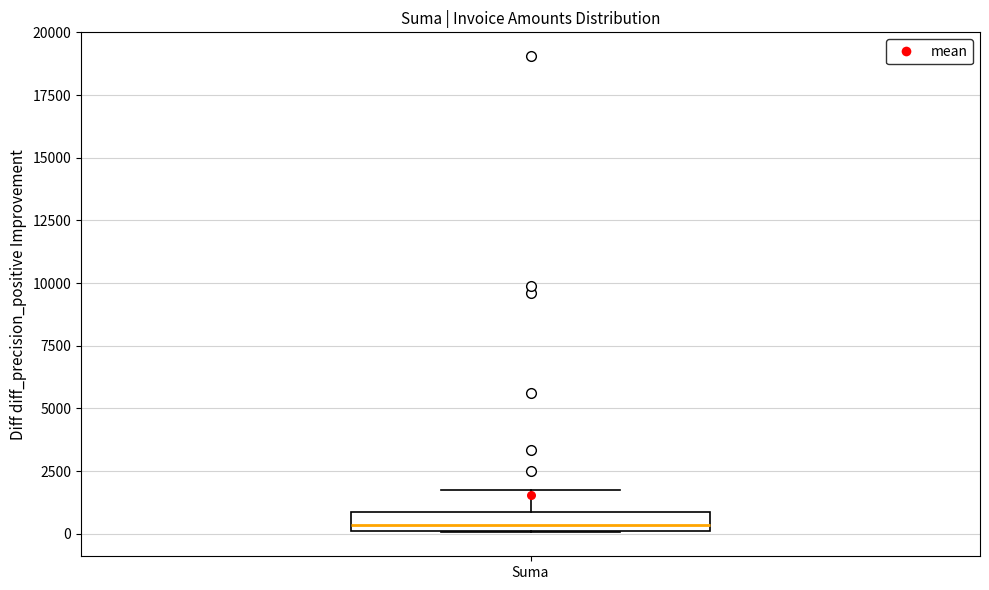

Read this box plot against the y-axis: the position of the median line, the range covered by the box, and the ends of both whiskers. The values are not printed on the chart, so give them approximately, as read against the axis.

median 500, box 0 to 1000, whiskers 0 to 1500